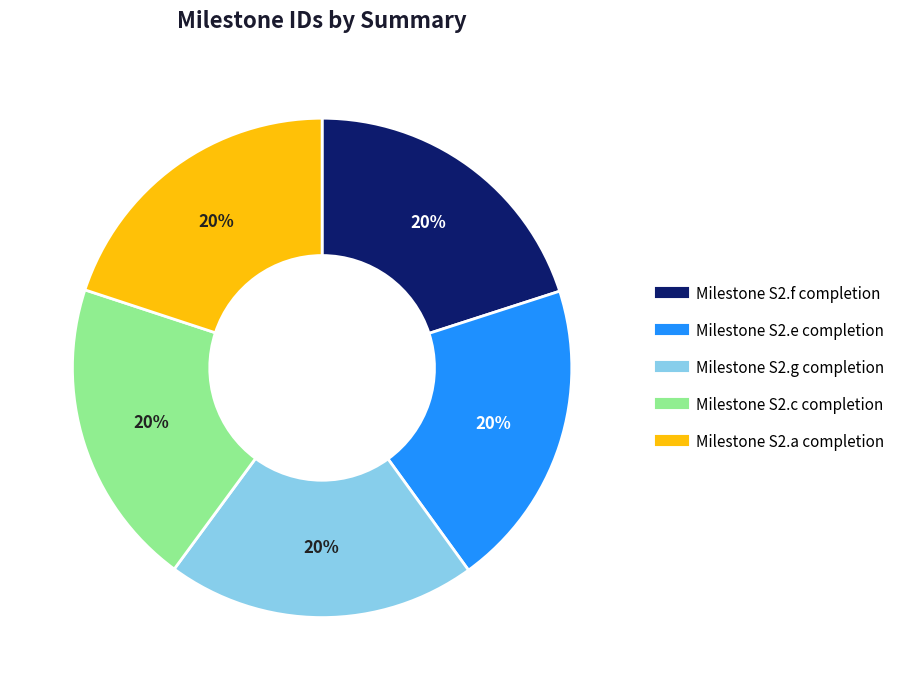

Is it true that Milestone S2.c completion is 31% of the pie?

False